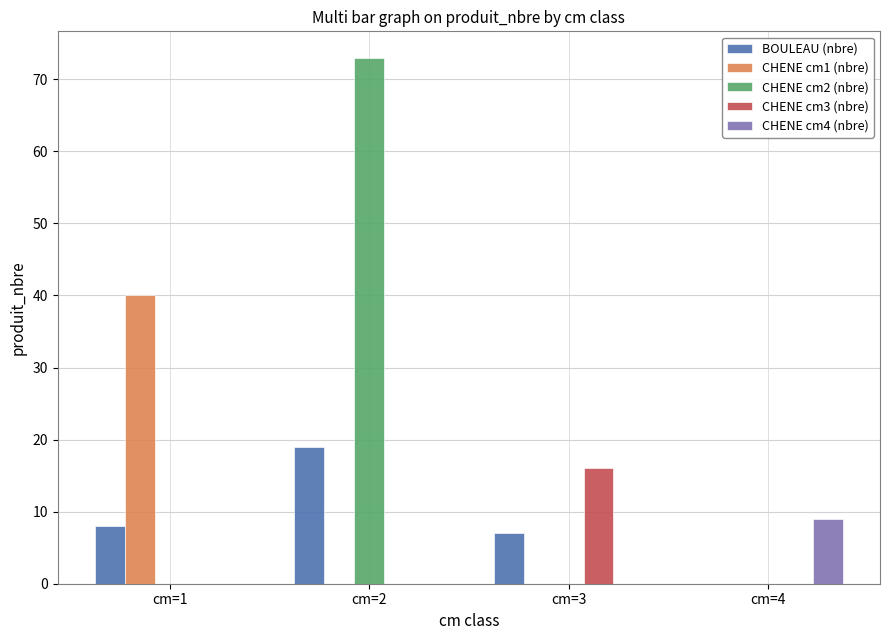

Read the CHENE cm4 (nbre) value at cm=4.

9